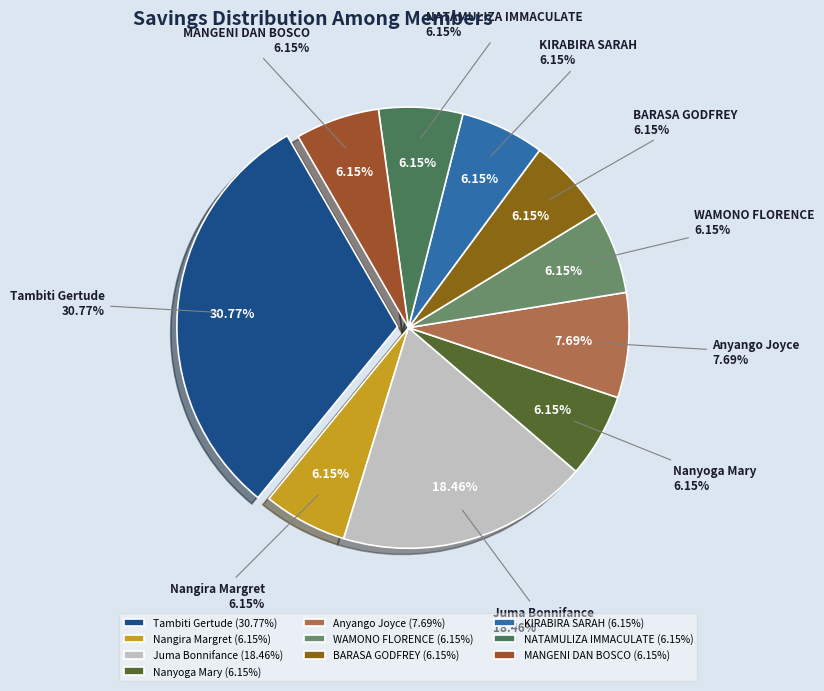

To the nearest percent, what portion does WAMONO FLORENCE represent?

6%